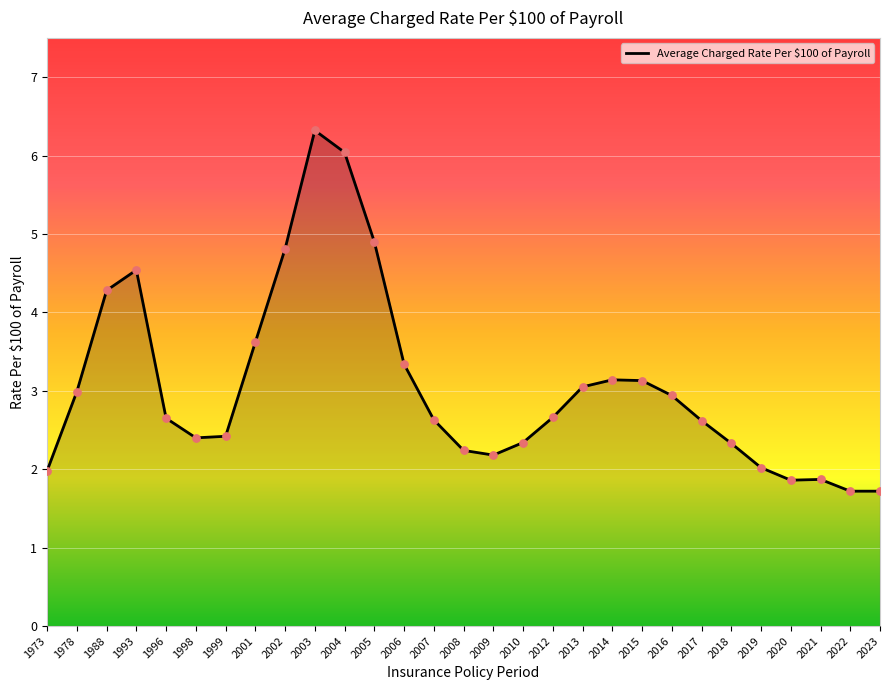

Between 1993 and 2021, which is larger?

1993